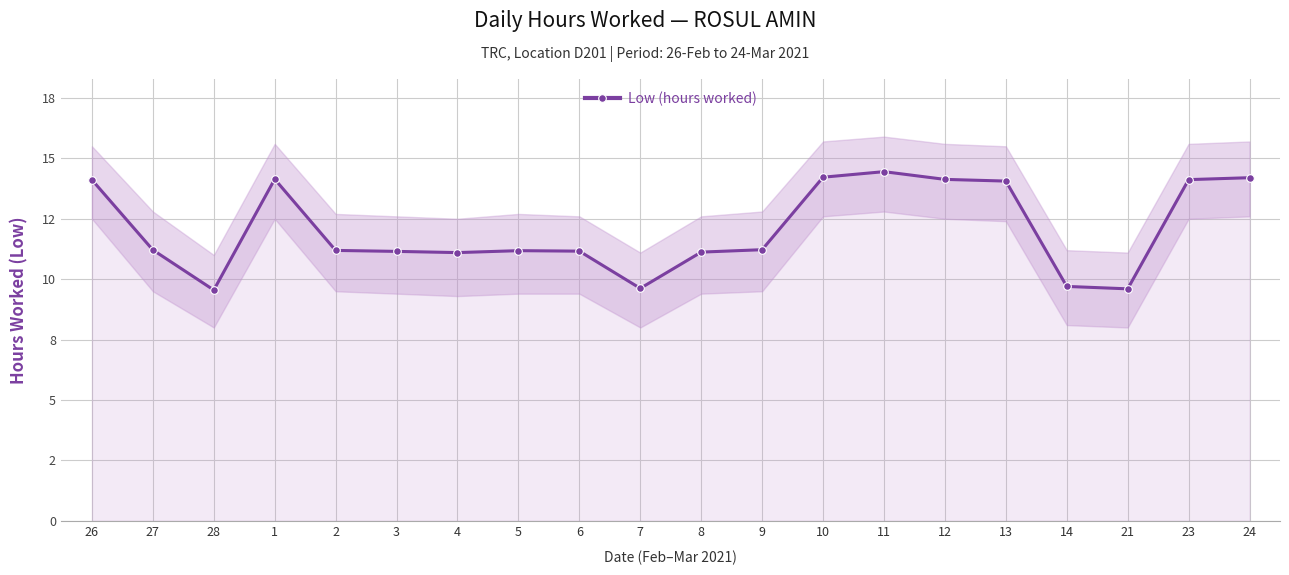

What is the sum of all values?

241.2